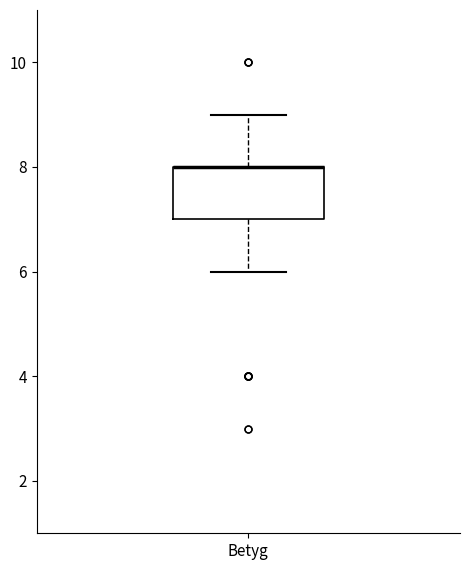

Read this box plot against the y-axis: the position of the median line, the range covered by the box, and the ends of both whiskers. The values are not printed on the chart, so give them approximately, as read against the axis.

median 8 (drawn on the box's upper edge), box 7 to 8, whiskers 6 to 9